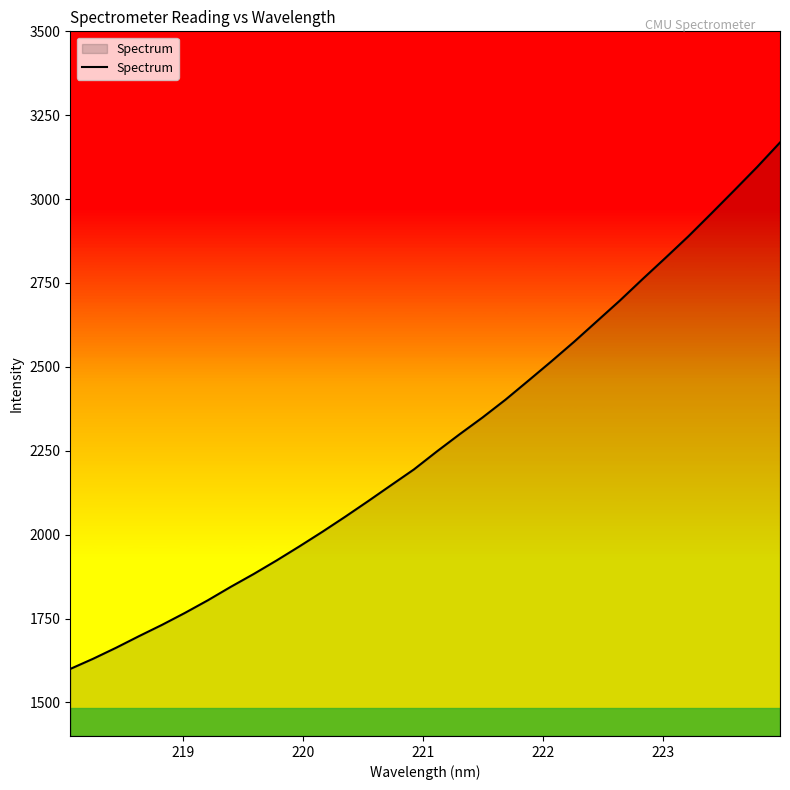

What is the difference between the maximum and minimum values?

1568.9